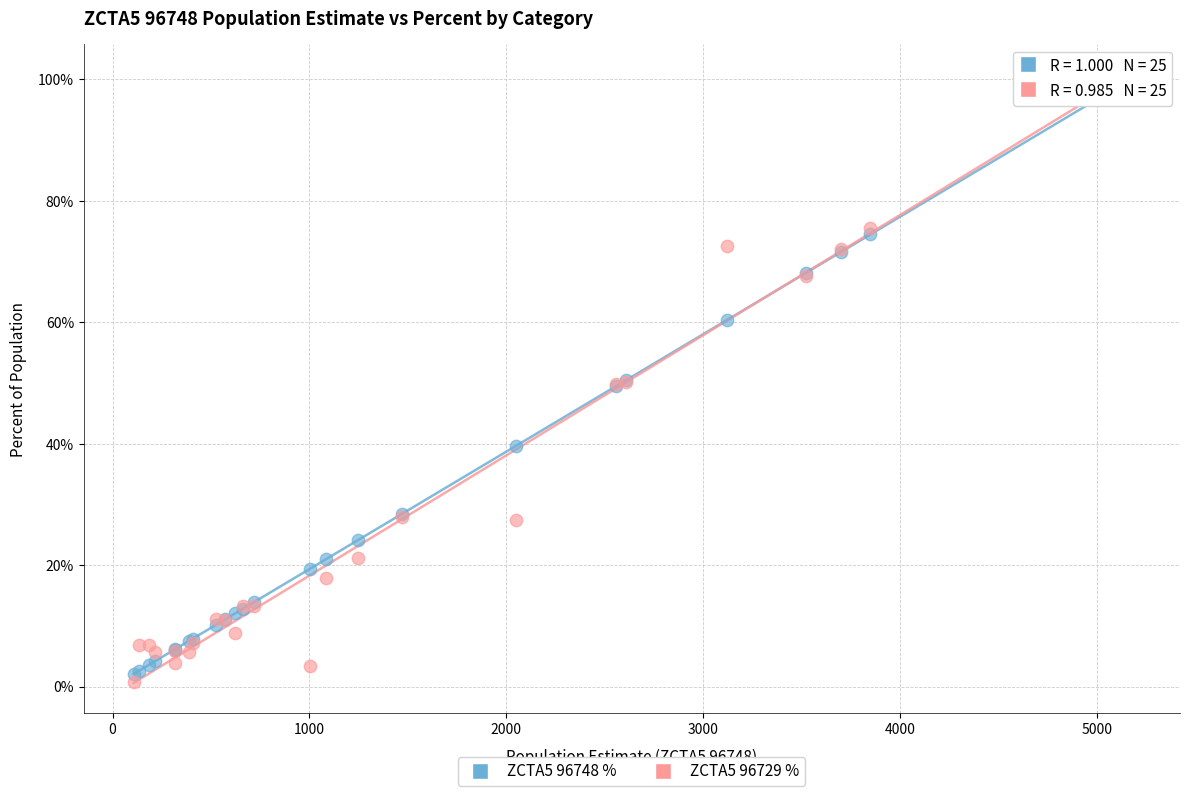

Which series has the widest spread of Y values?

ZCTA5 96729 %